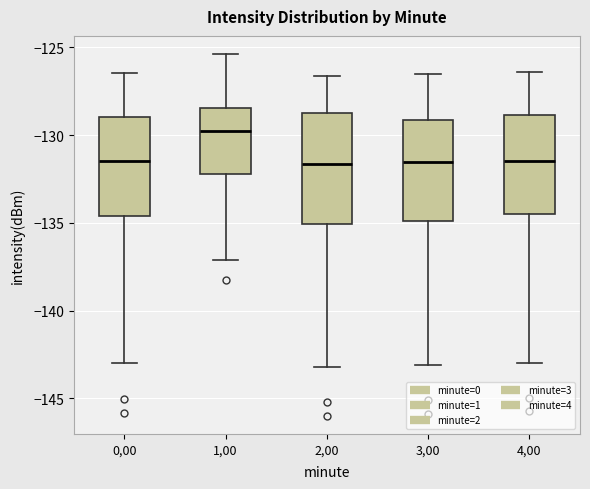

Comparing the boxes themselves (not the whiskers), which one is the tallest?

2,00